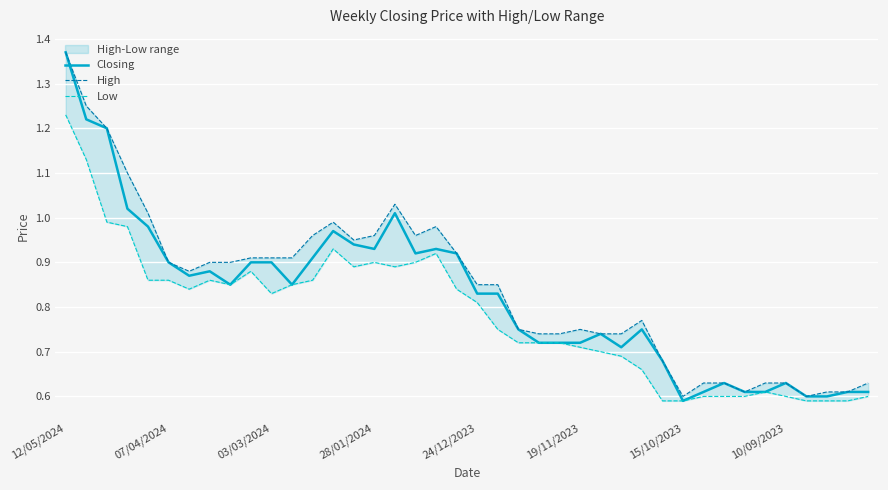

What value does the Low series have at 28?

0.7